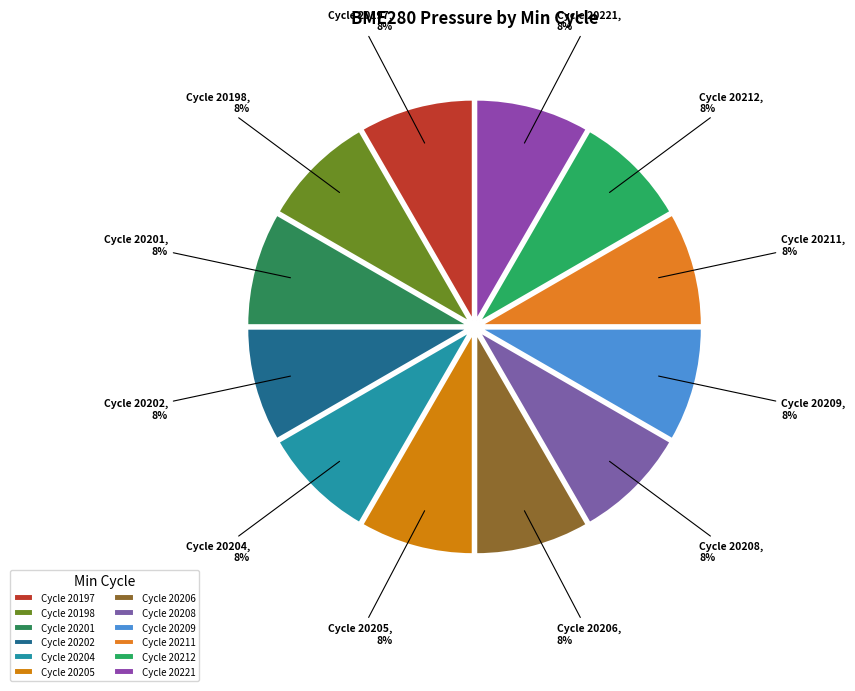

Is it true that Cycle 20212 is 8% of the pie?

True